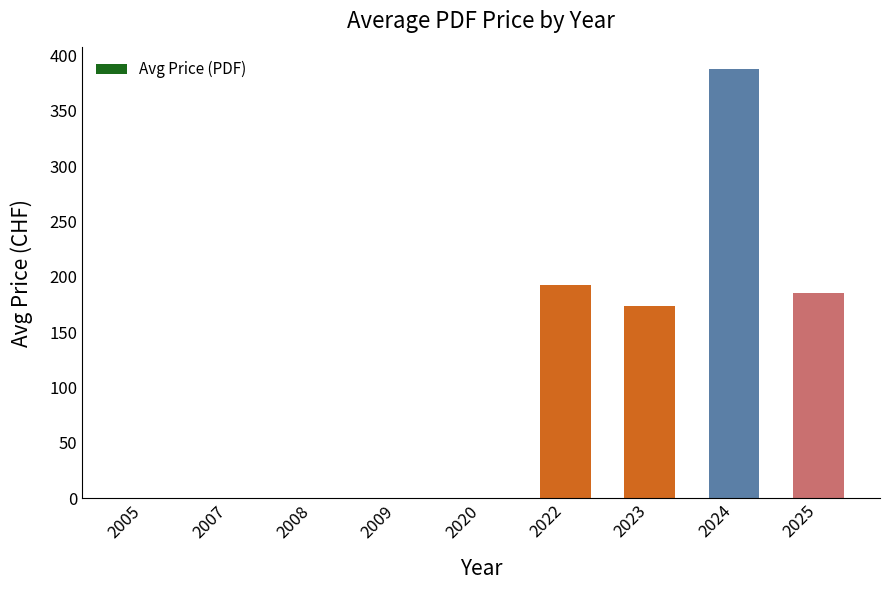

Between 2022 and 2009, which is larger?

2022